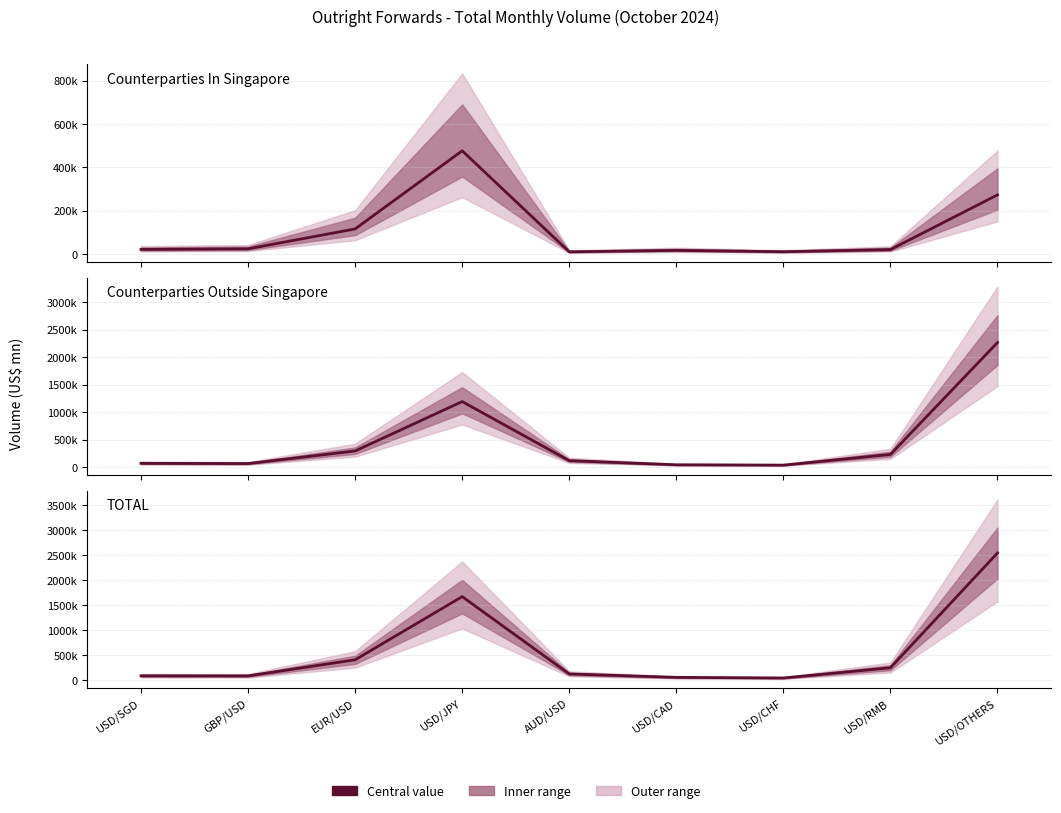

True or false: Counterparties Outside Singapore and TOTAL intersect in this chart.

False